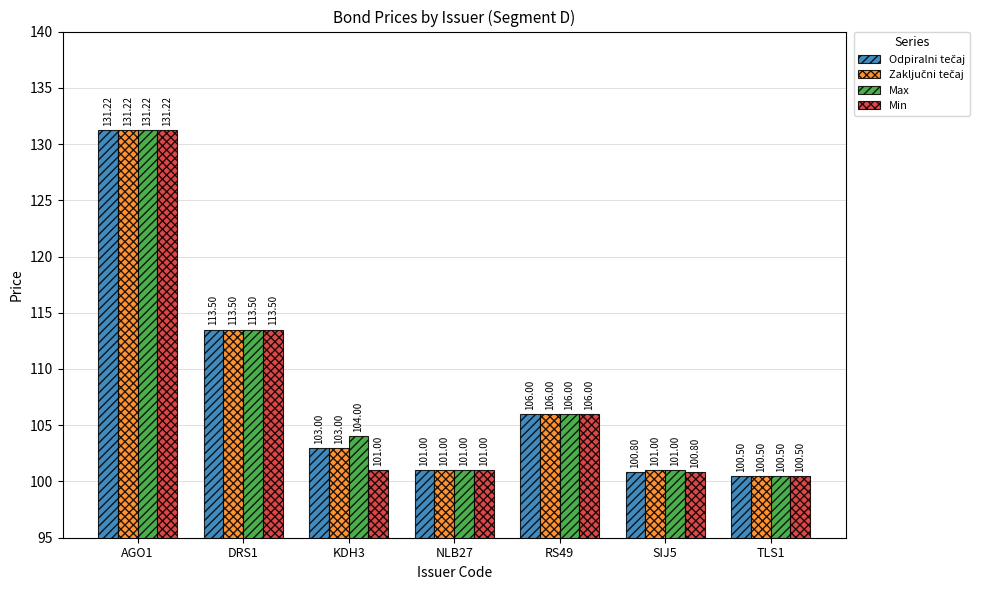

At how many categories does at least one series exceed 107?

2